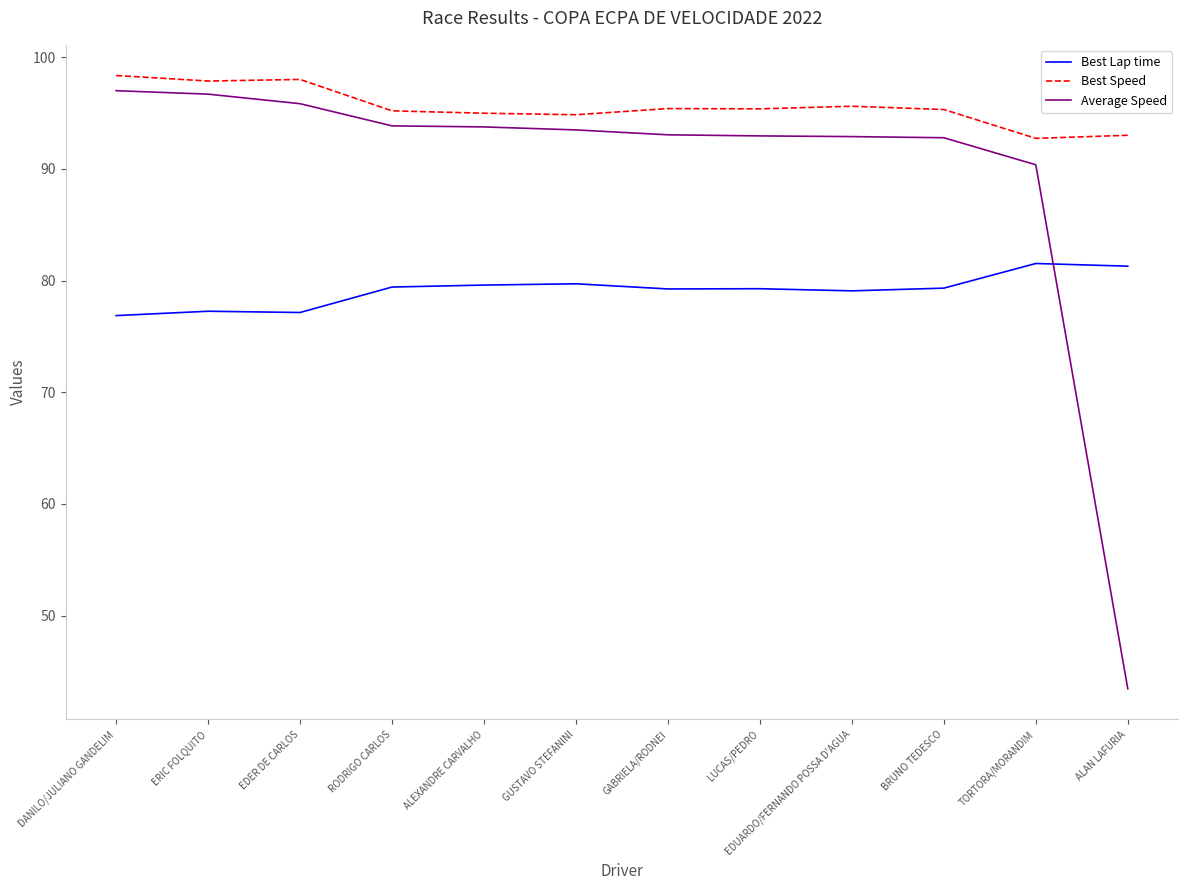

Rank the series at BRUNO TEDESCO from lowest to highest value.

Best Lap time, Average Speed, Best Speed